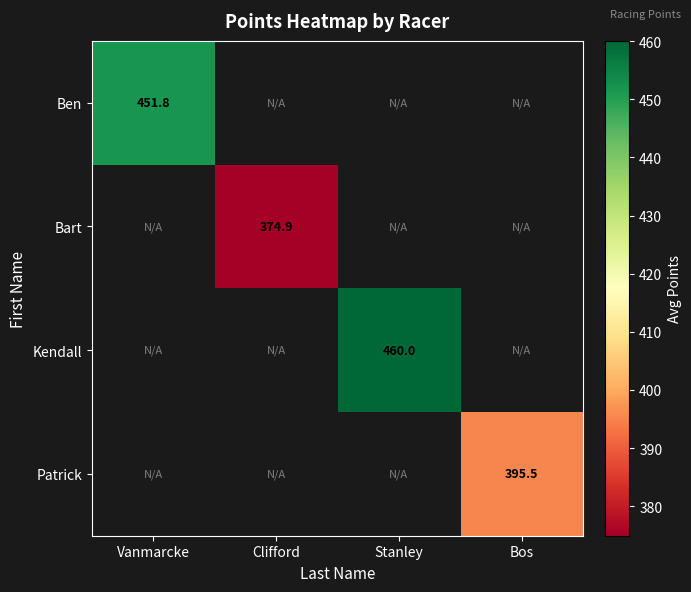

At how many categories does at least one series exceed 399?

2